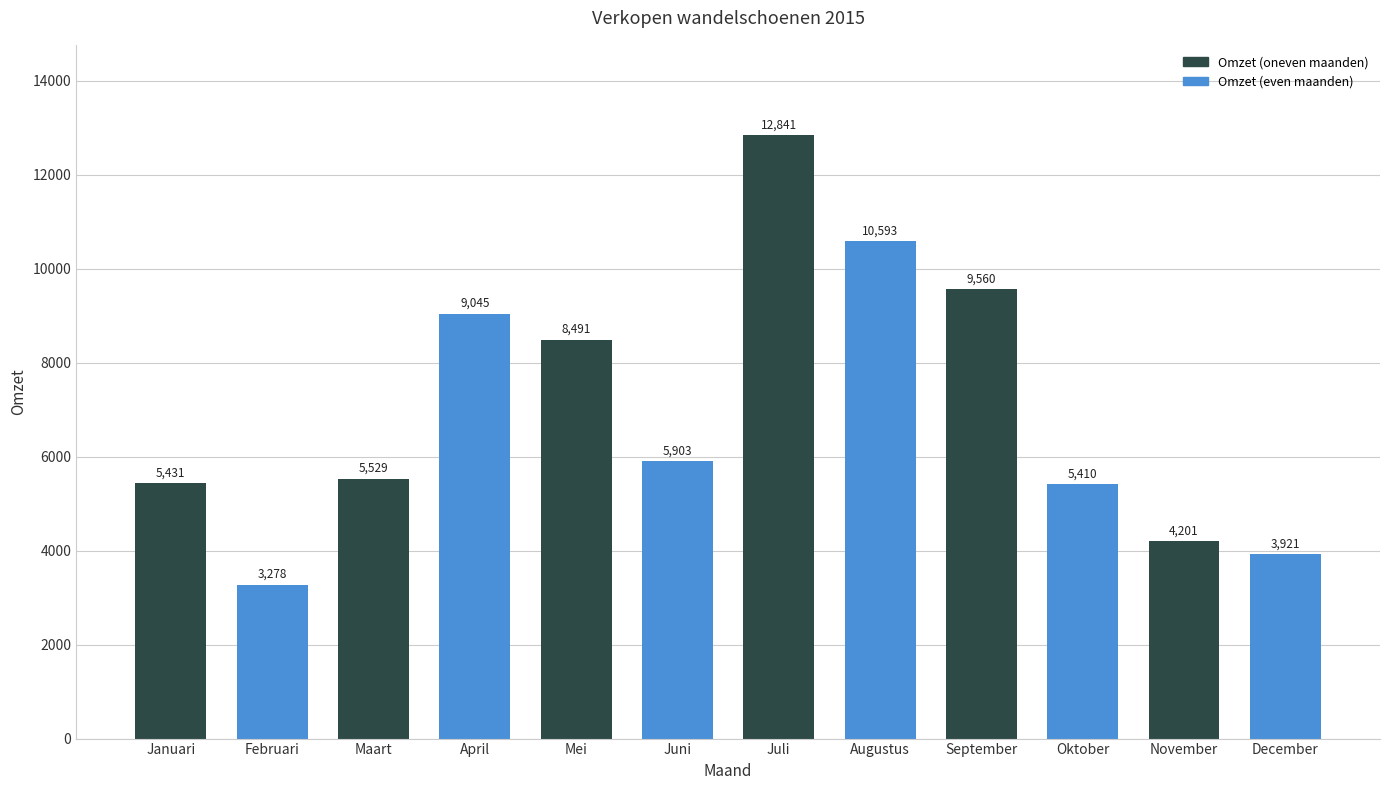

What is the sum of the values at November and Januari?

9632